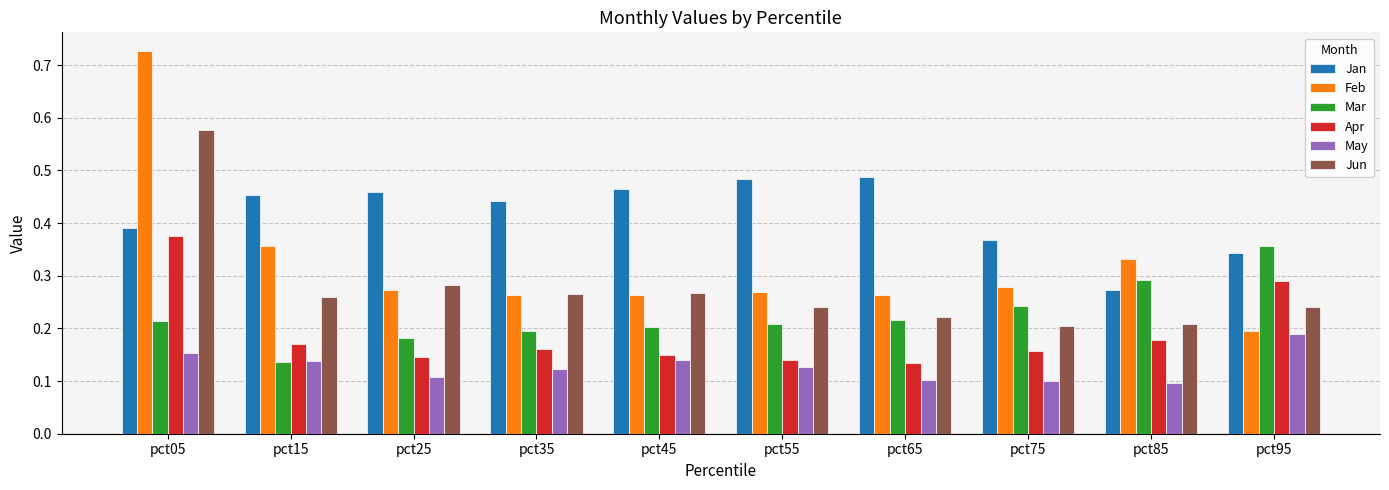

Which series changed the most between pct75 and pct85?

Jan